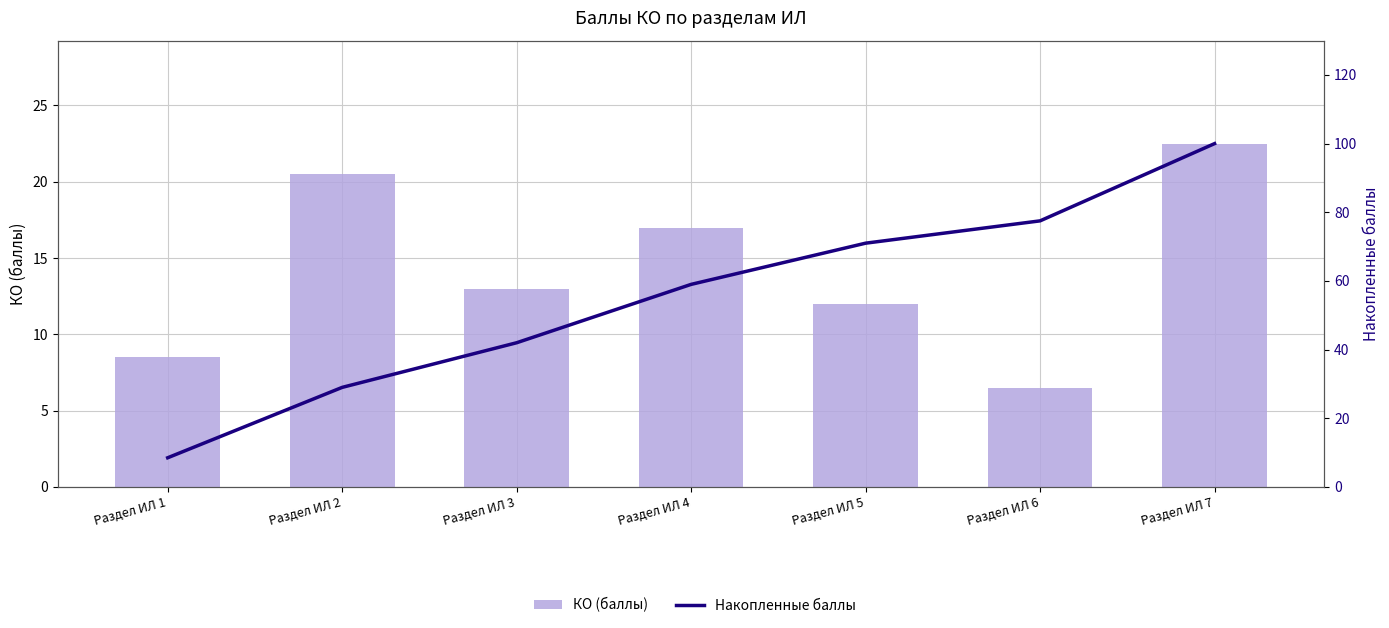

What is the difference between the highest and lowest values at Раздел ИЛ 5?

59.0